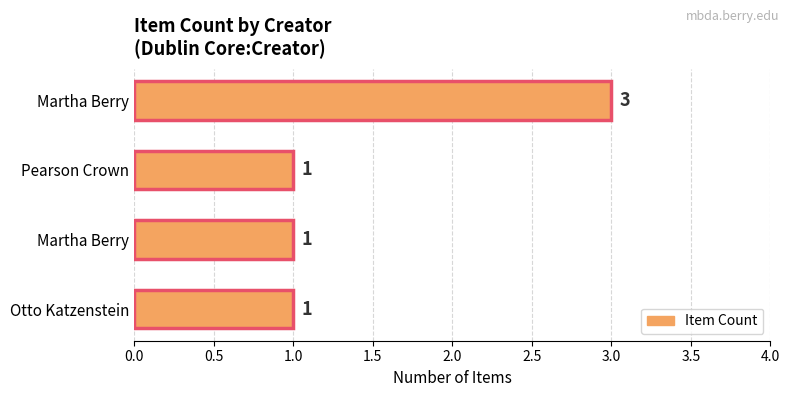

What is the smallest value displayed?

1